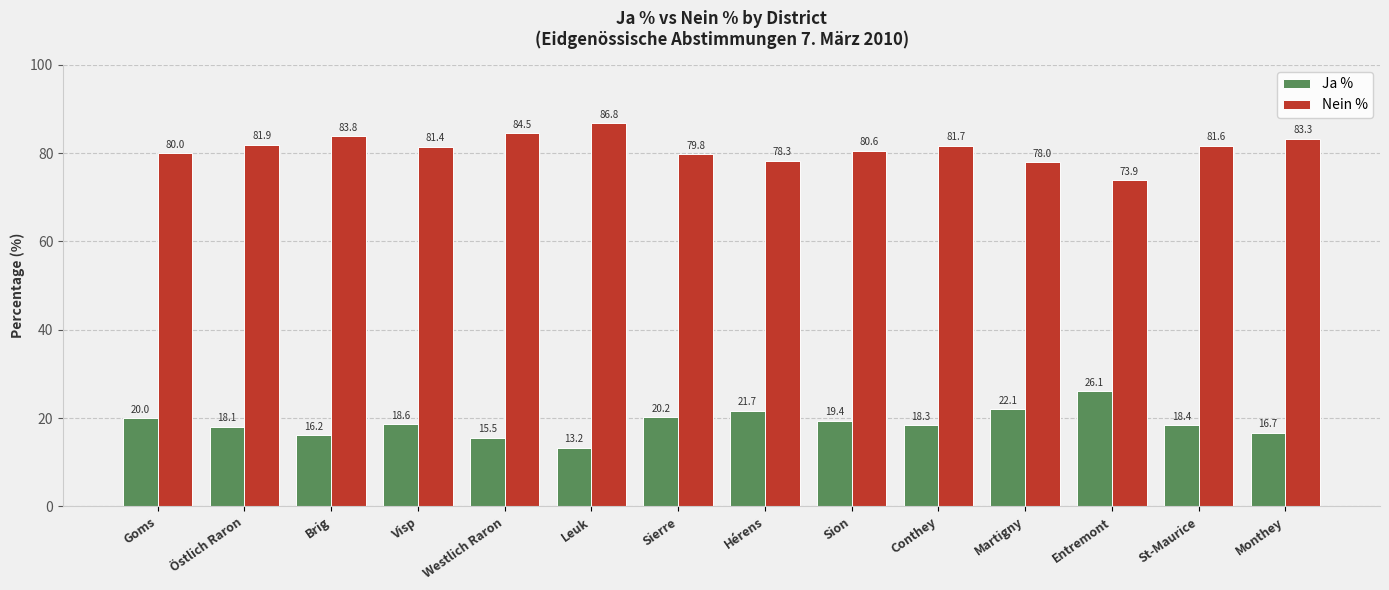

How many bars are there in total?

28